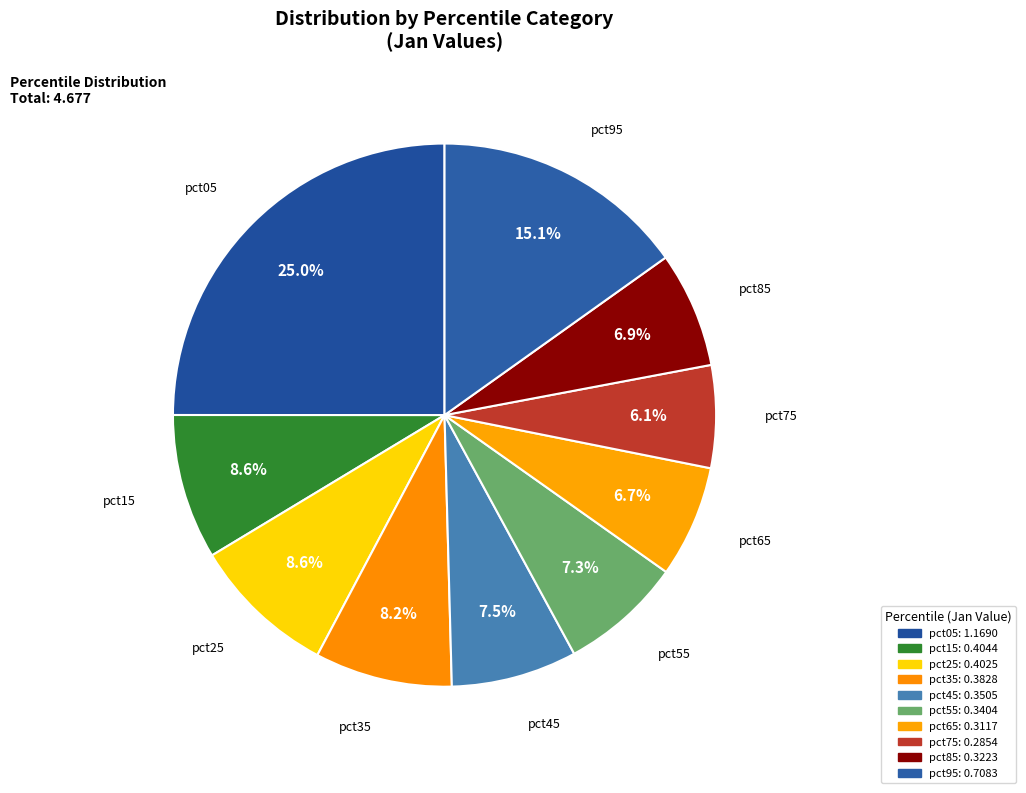

To the nearest percent, what is the difference between the largest and smallest slice percentages?

19%